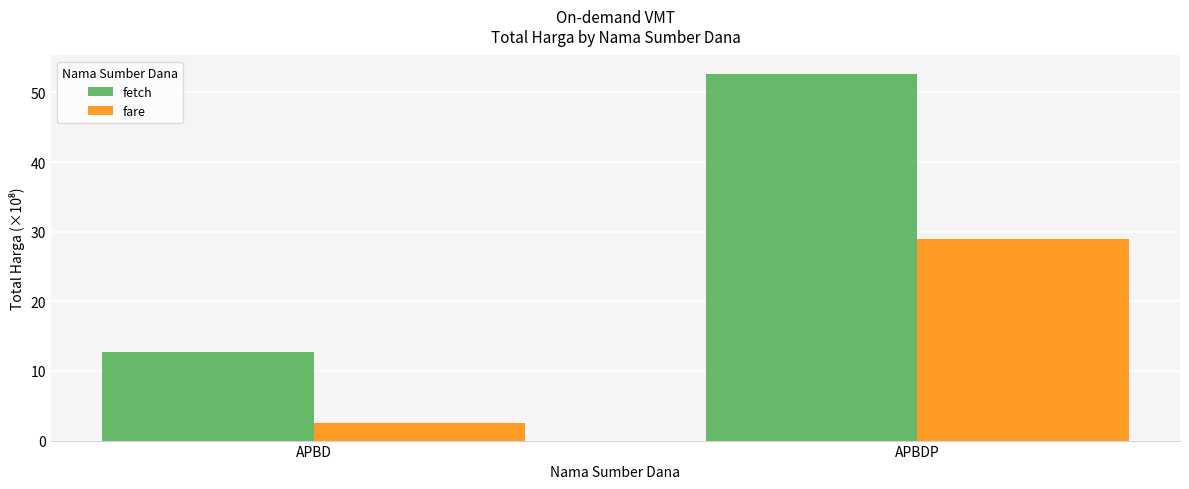

The value of fetch at APBD is 12.8. True or false?

True